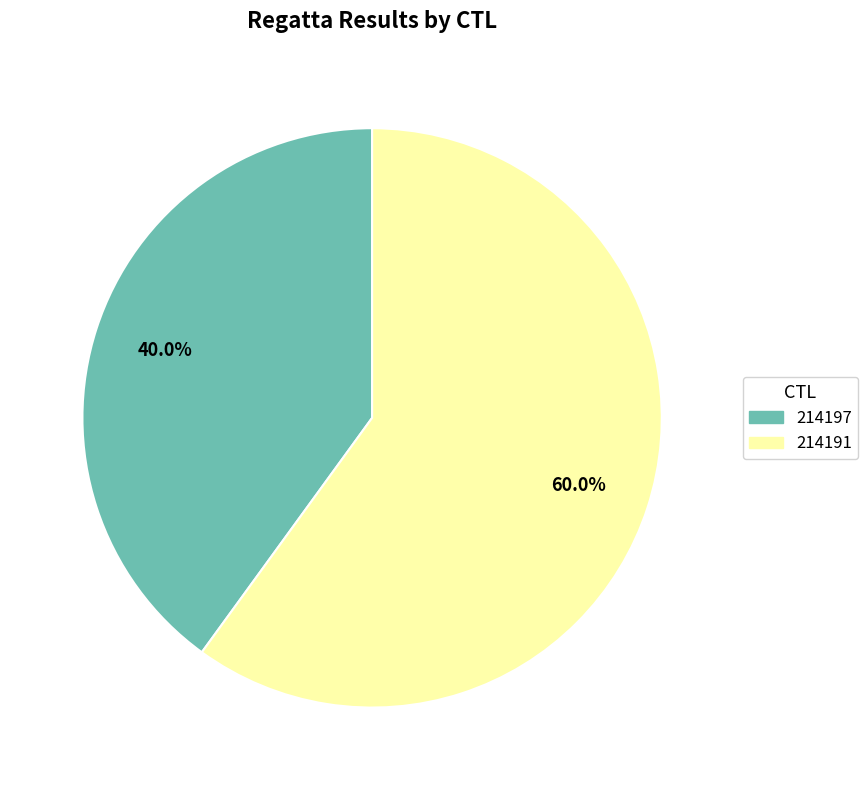

To the nearest percent, what percentage of the pie is 214191?

60%